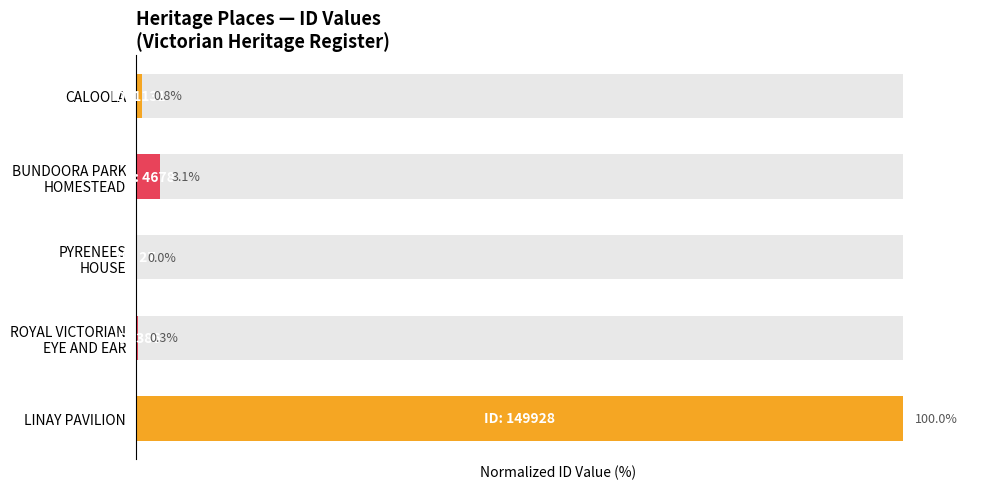

What is the change in value from BUNDOORA PARK HOMESTEAD to PYRENEES HOUSE?

-3.1